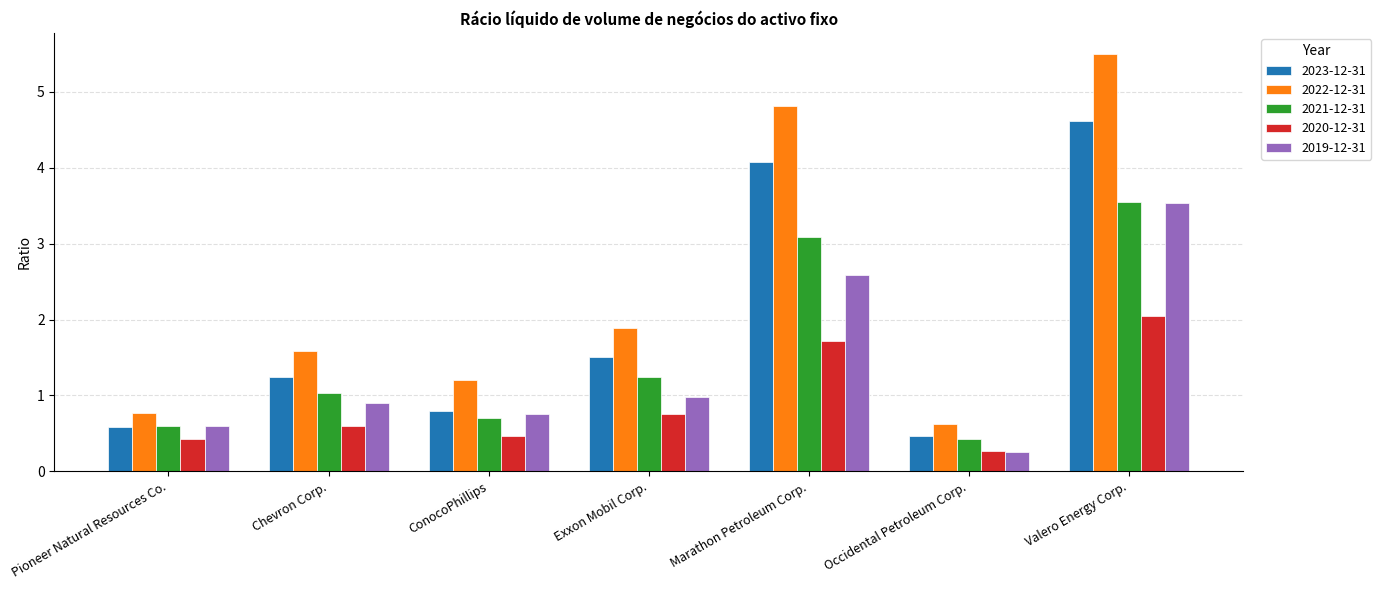

Count the 2022-12-31 values in the range 0 to 4.

5